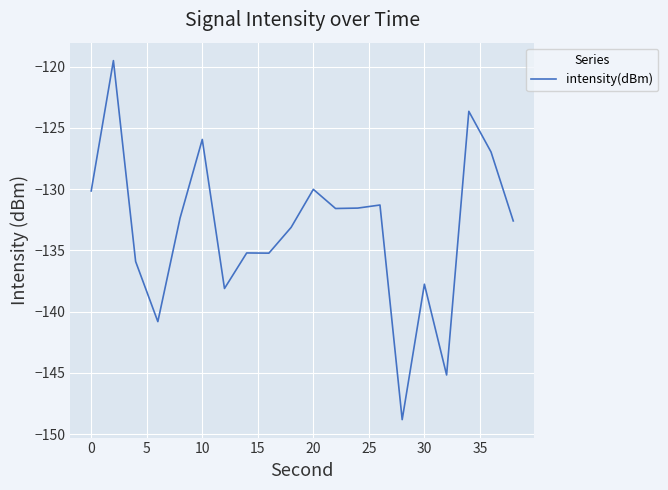

What is the minimum value shown in the chart?

-148.8